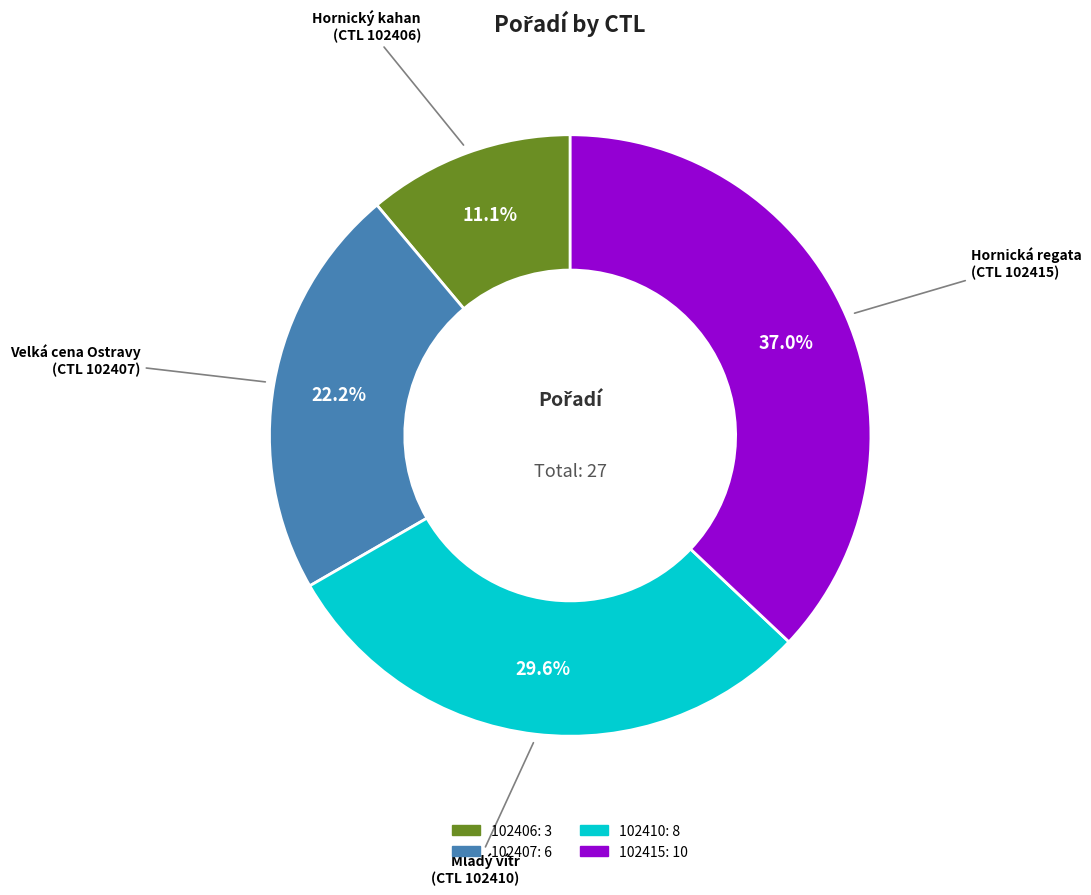

Is the sum of 102410 and 102415 greater than half?

Yes